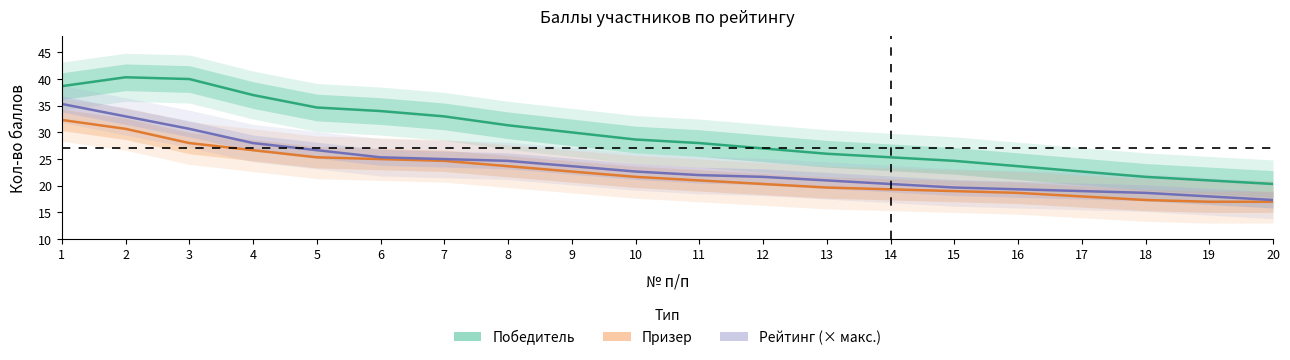

Does the chart have visible grid lines?

No